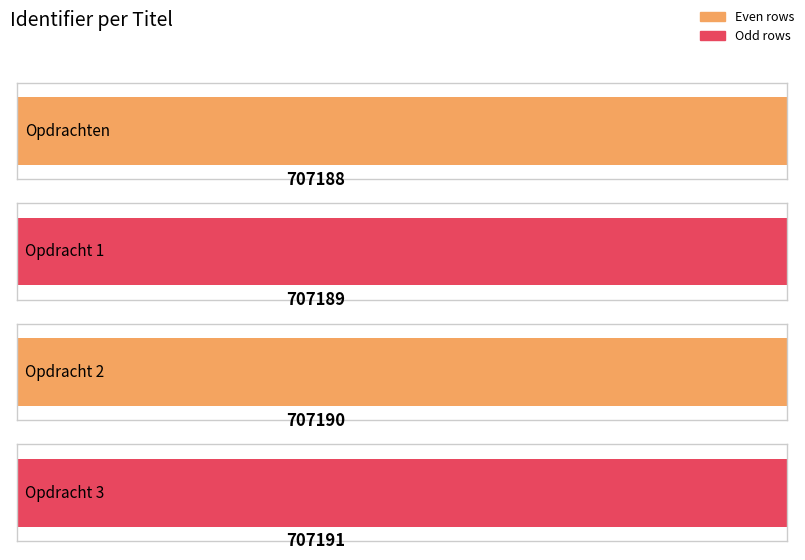

Rank the categories by value from lowest to highest.

Opdrachten, Opdracht 1, Opdracht 2, Opdracht 3